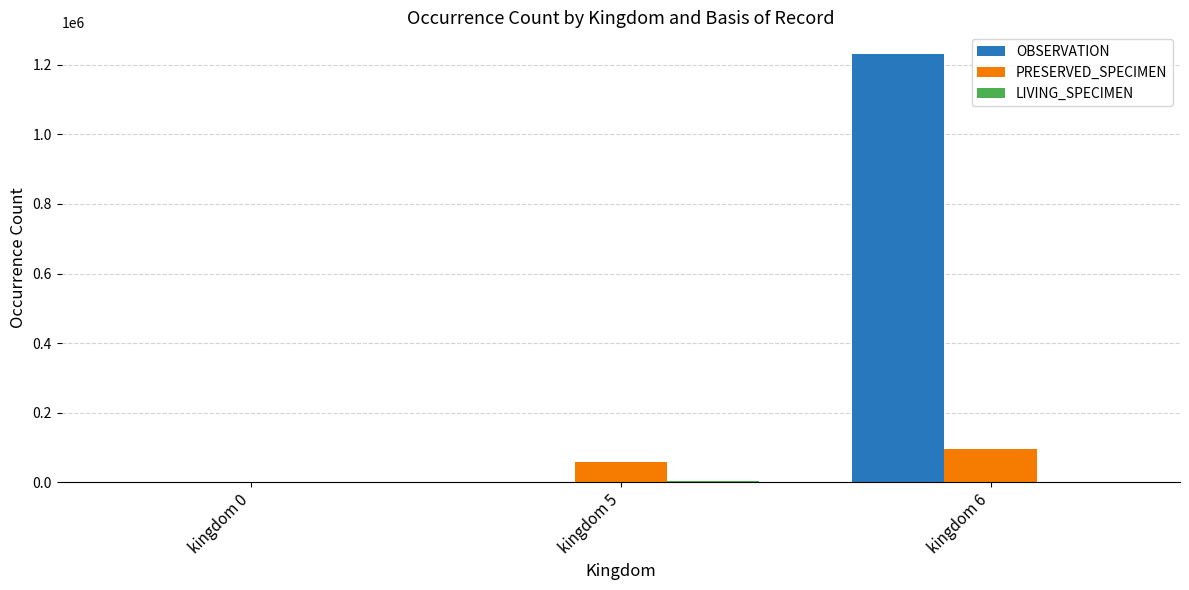

What is the spread (max minus min) of values at kingdom 5?

60211